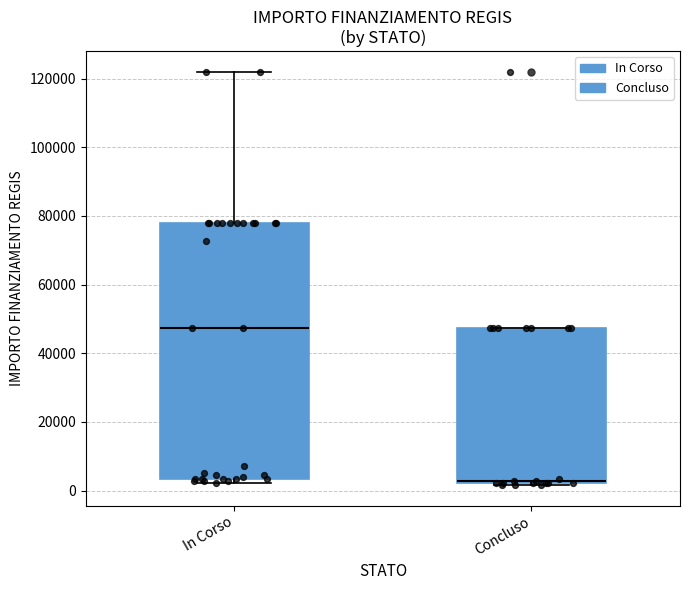

Reading left to right, read every box against the y-axis: the position of its median line, the range the box covers, and the ends of its whiskers. The values are not printed on the chart, so give them approximately, as read against the axis.

In Corso: median 48000, box 4000 to 78000, whiskers 2000 to 122000
Concluso: median 2000, box 2000 to 48000, whiskers 2000 to 48000